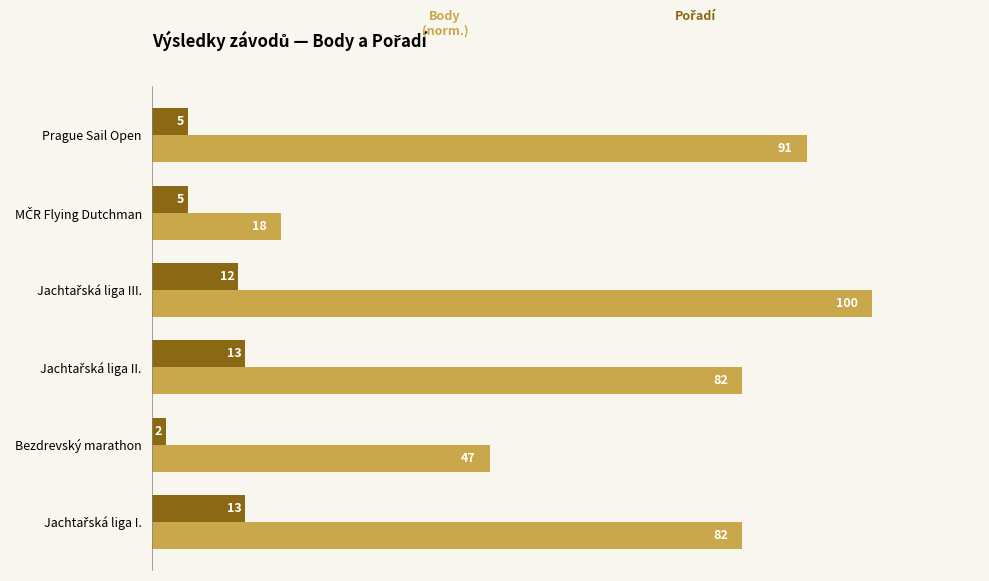

At which category does the chart reach its minimum across all series?

Bezdrevský marathon